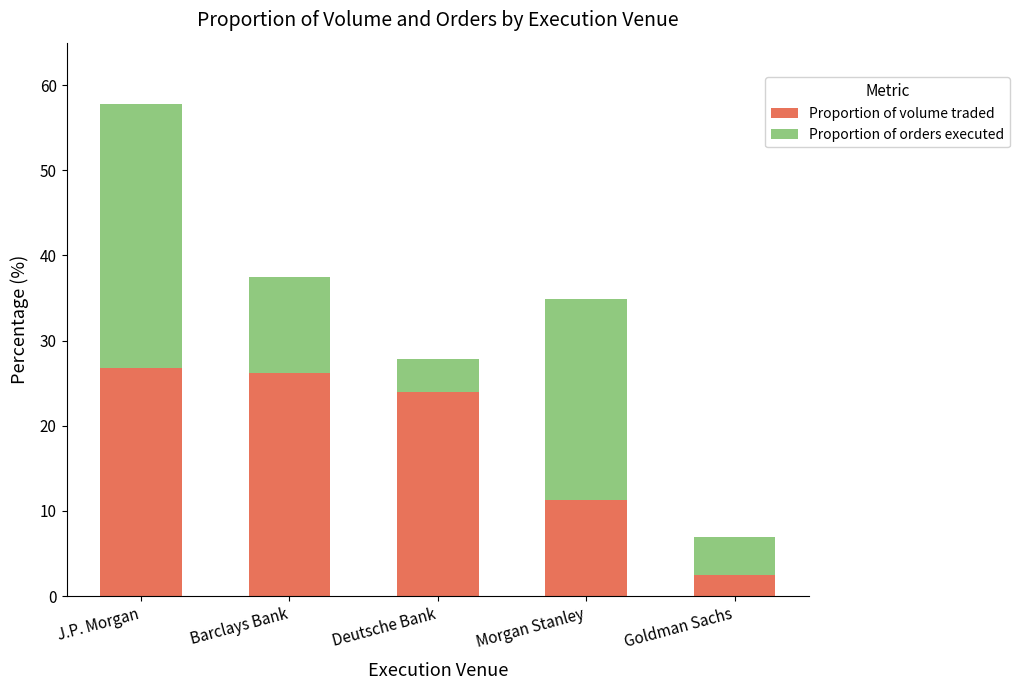

What value does the Proportion of volume traded series have at Deutsche Bank?

24.0